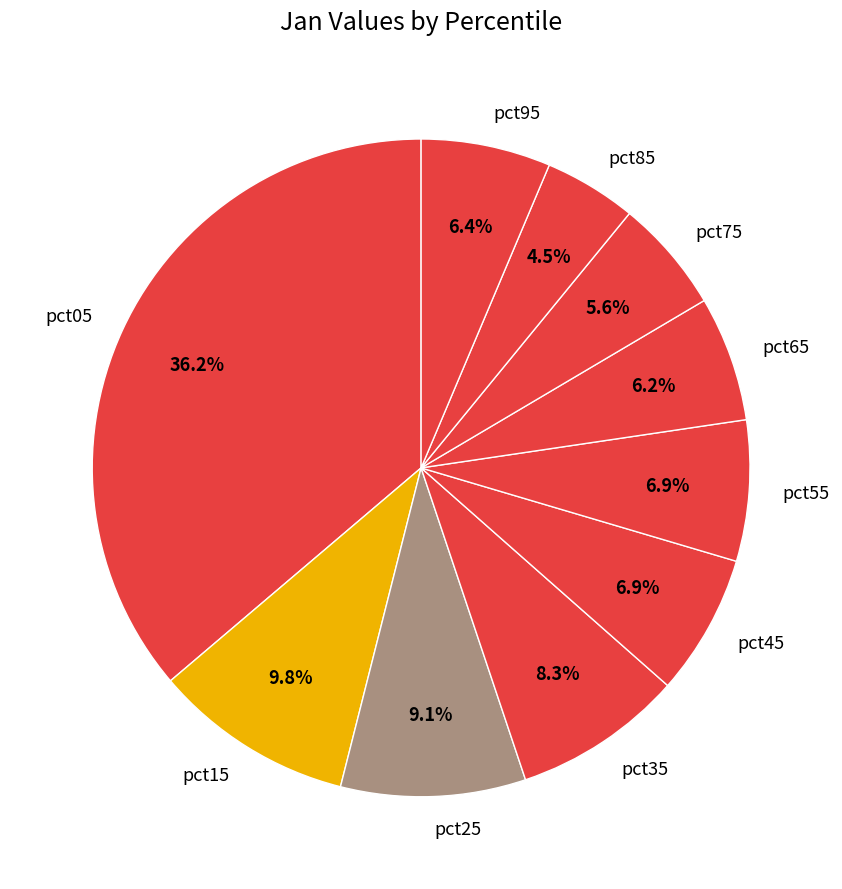

Combined, do pct75 and pct05 account for over 50%?

No